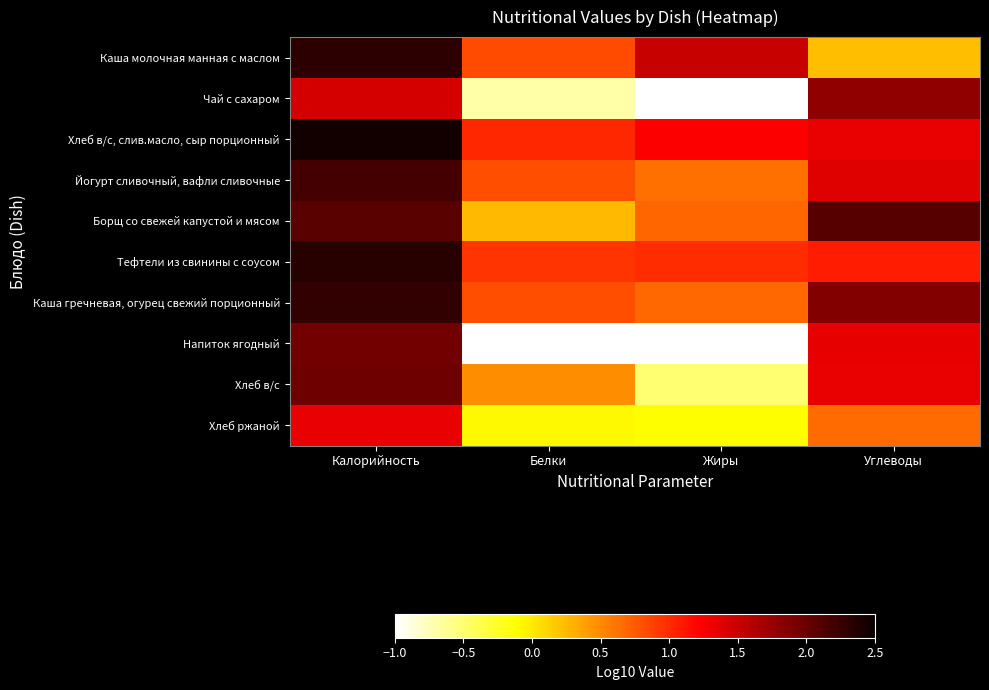

What is the greatest value displayed?

2.5